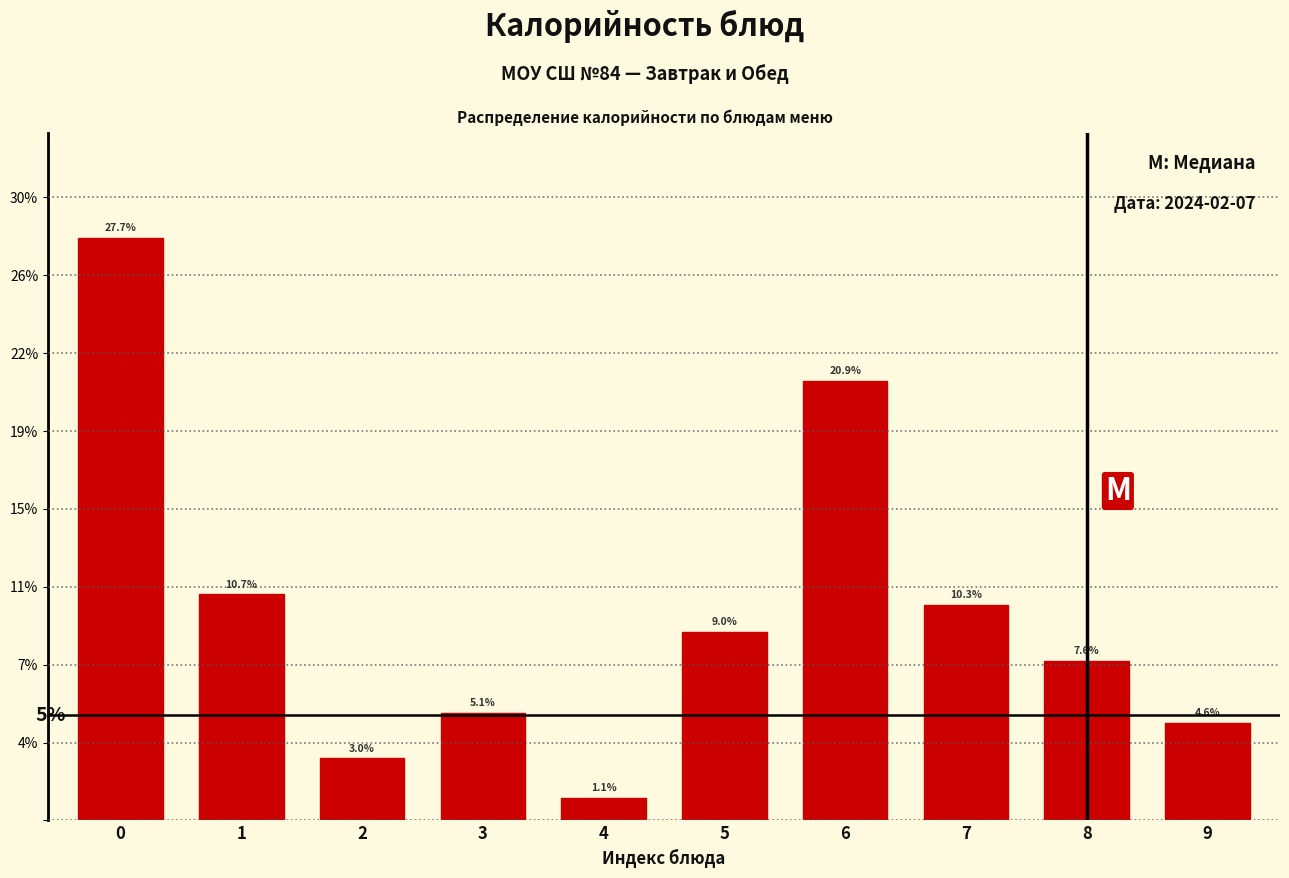

Does the chart contain any negative values?

No